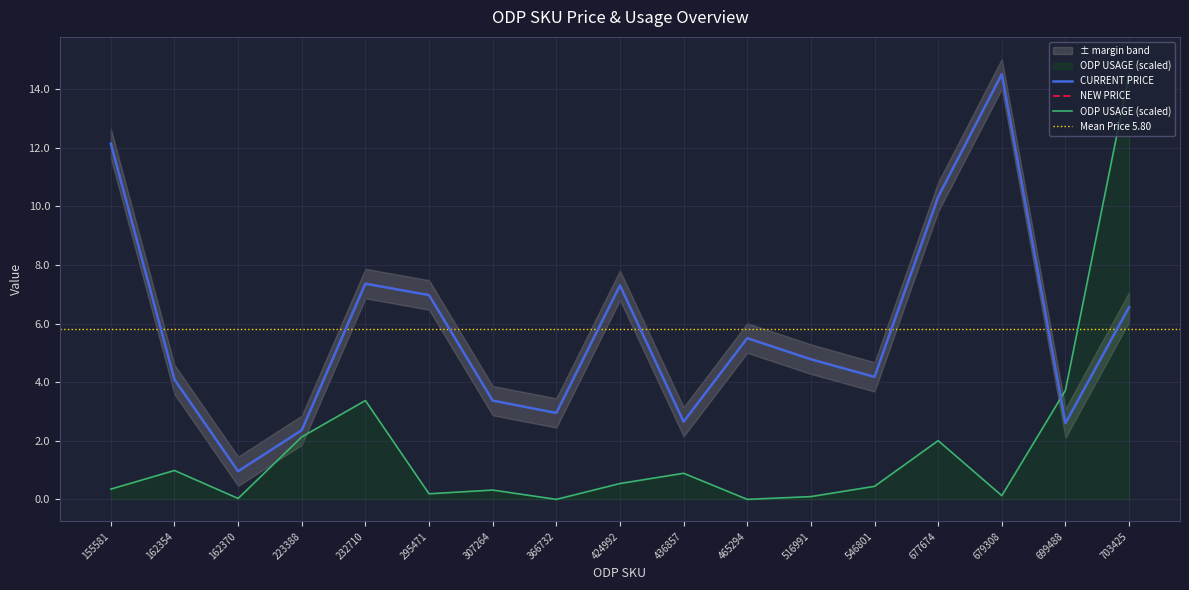

What is the difference between the NEW PRICE values at 223388 and 516991?

2.4